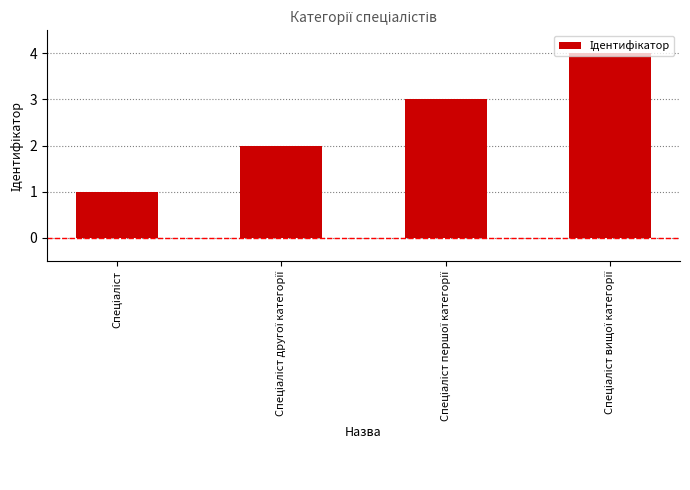

Are the bars grouped side by side (vs. stacked)?

No